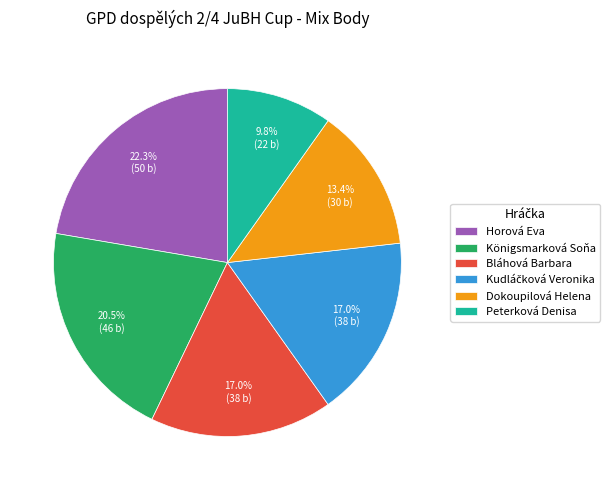

What is the largest slice in the pie chart?

Horová Eva